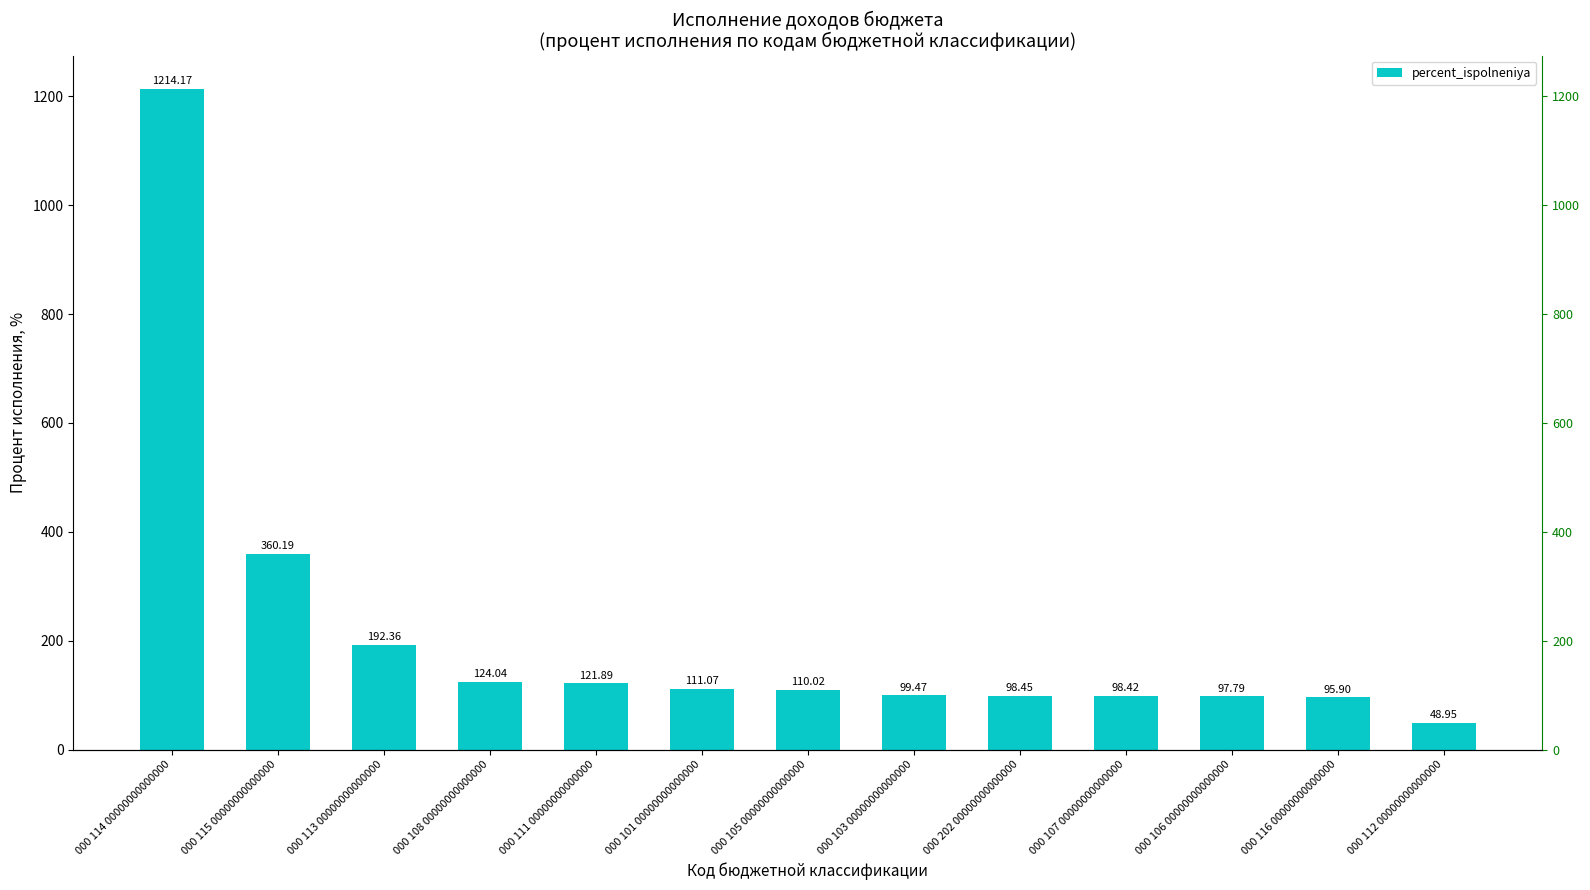

Reading left to right, what are all the values shown in this chart?

1214.2	360.2	192.4	124.0	121.9	111.1	110.0	99.5	98.5	98.4	97.8	95.9	49.0